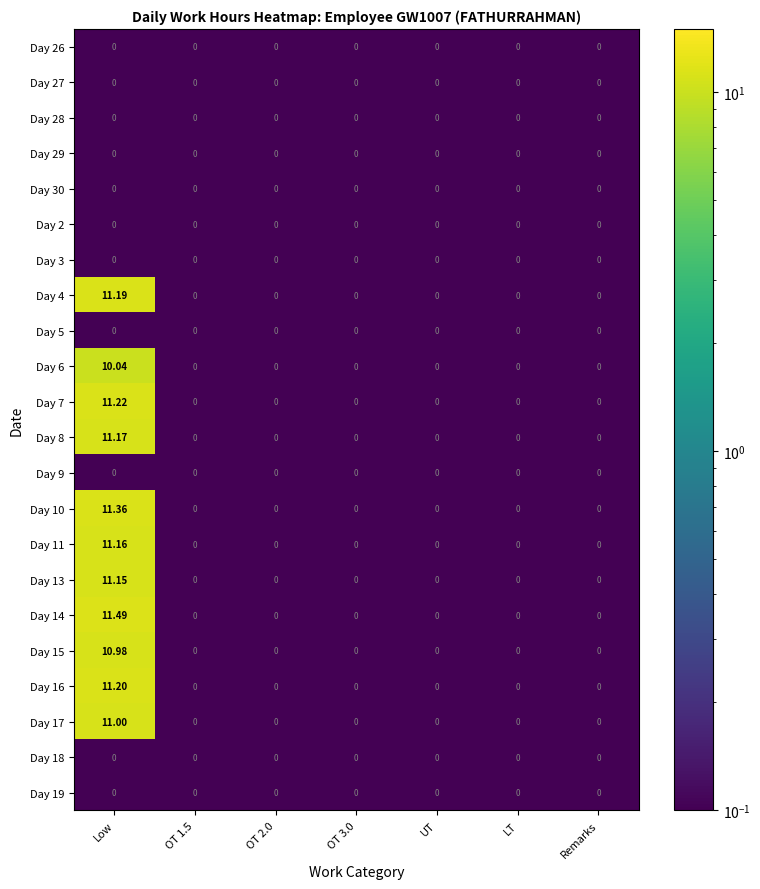

At which category is the sum across all series the highest?

Low